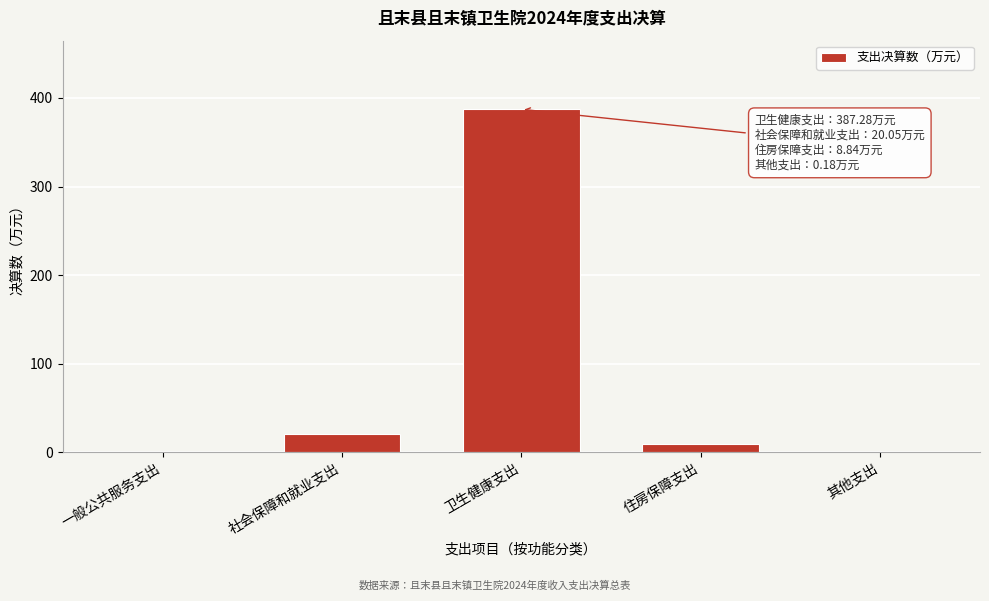

At which label is the value closest to 193?

社会保障和就业支出